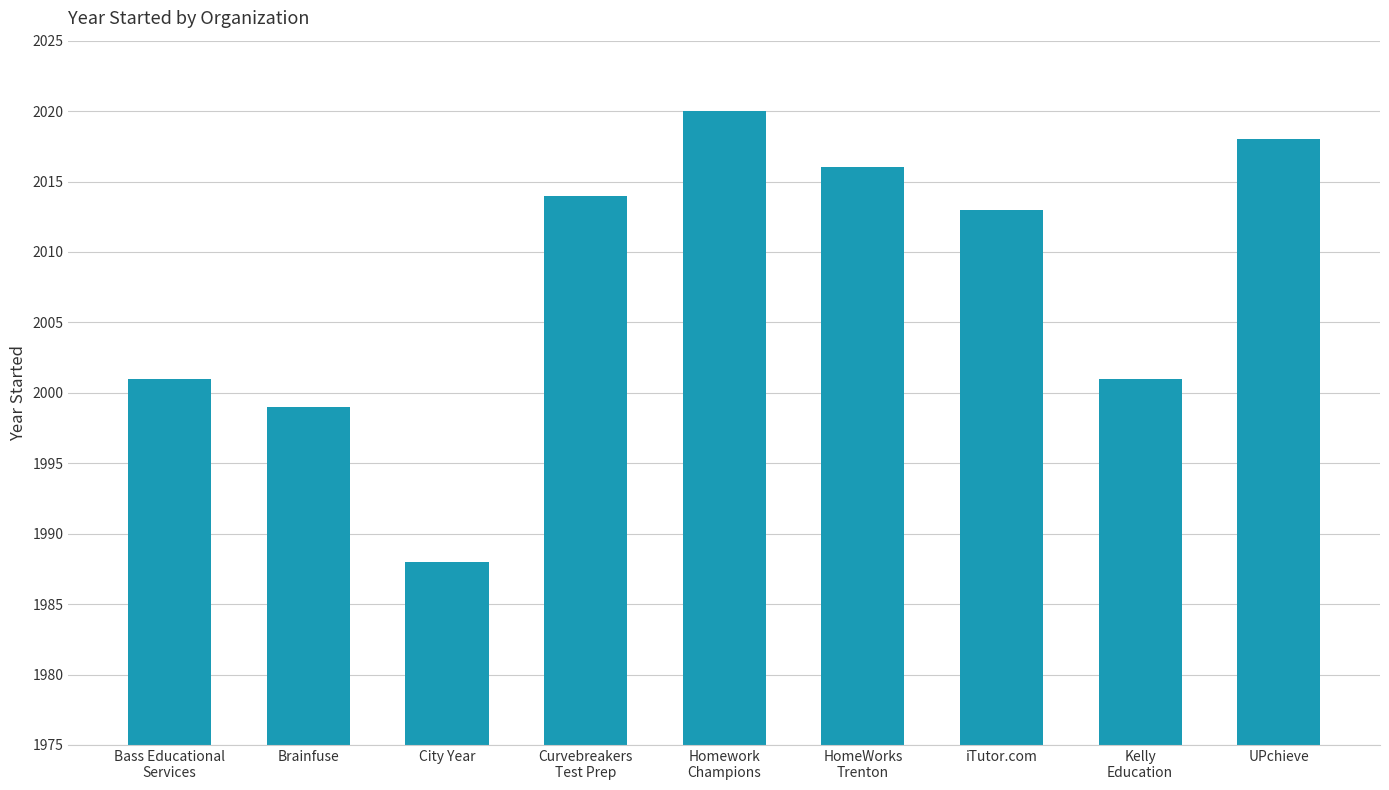

Are the bars grouped side by side (vs. stacked)?

No